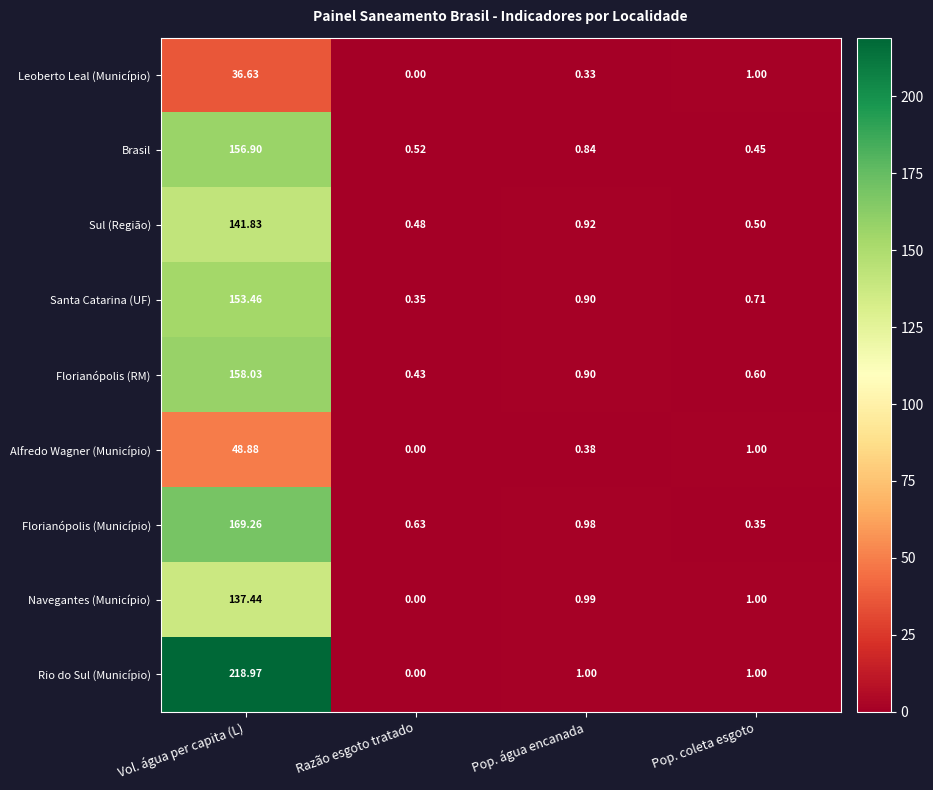

What is the total value across all series at Pop. água encanada?

7.2